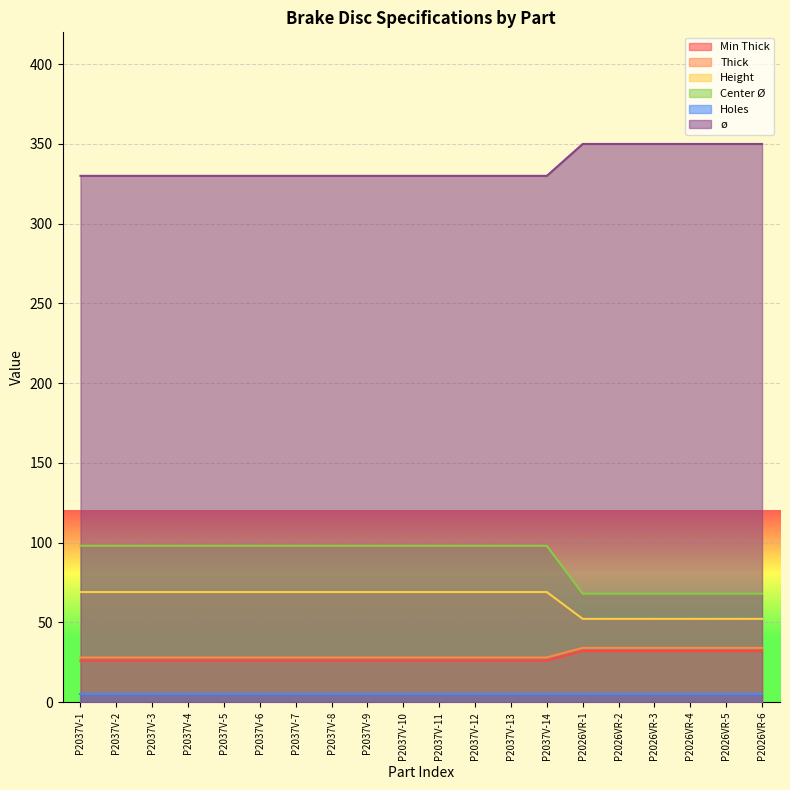

What is the greatest value displayed?

350.0